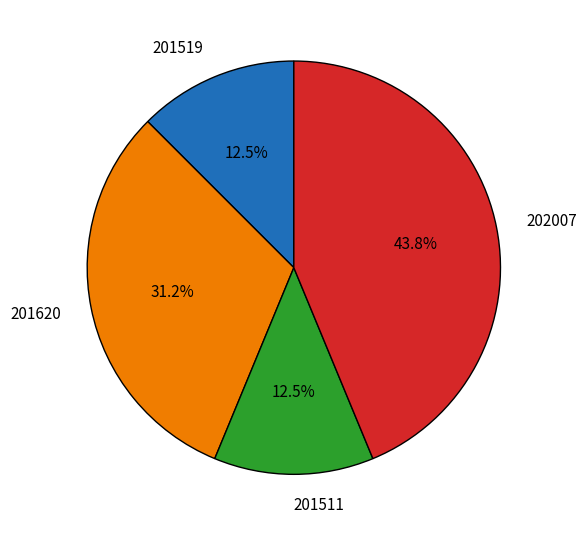

Is 201511 the majority of the pie?

No